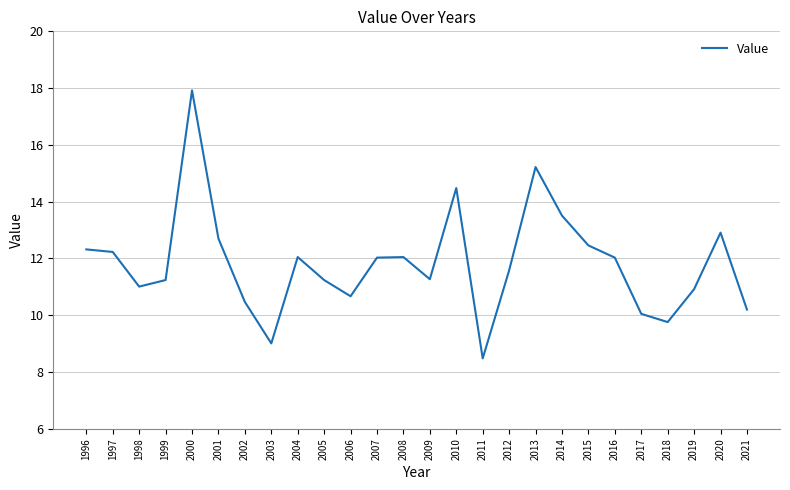

Does the chart display data point markers on the line(s)?

No